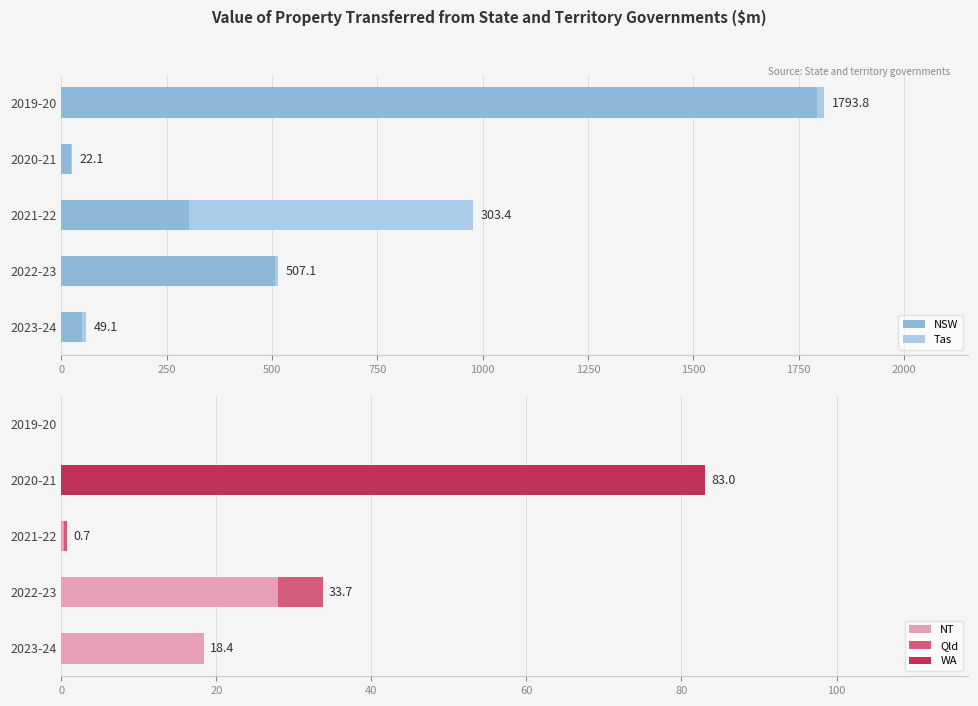

The NT series shows 9.5 at 2023-24. True or false?

False